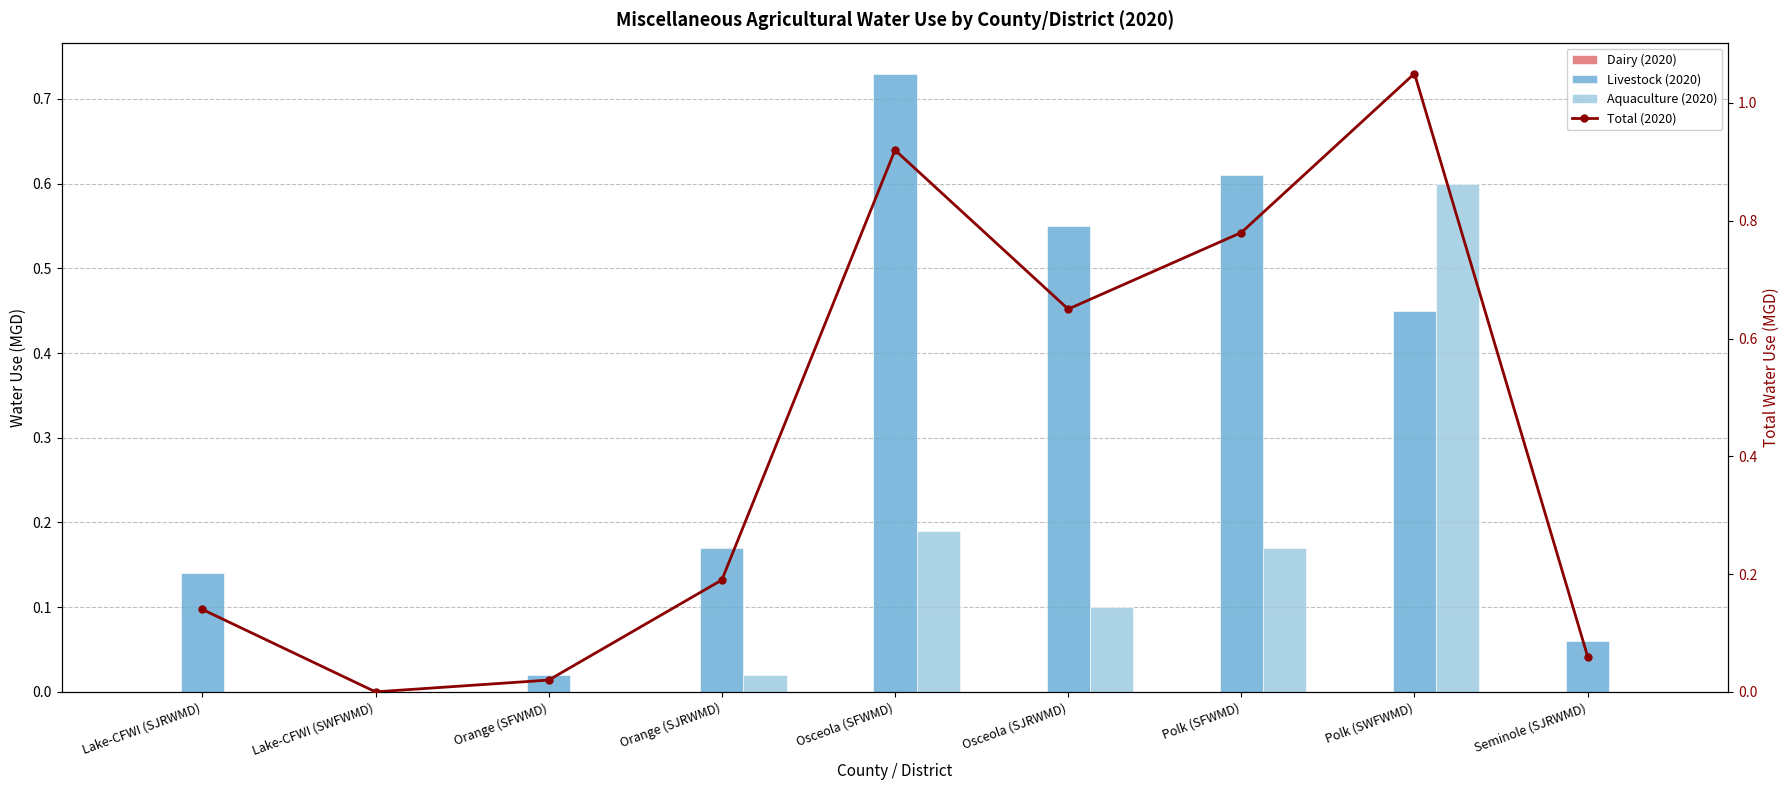

What is the difference between the maximum and second lowest values in the Aquaculture (2020) series?

0.6